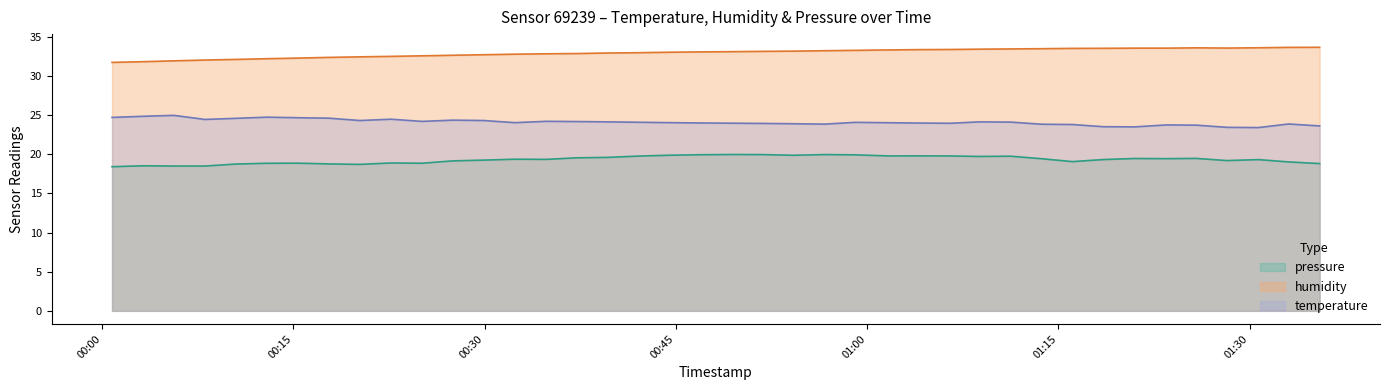

What is the difference between the highest and lowest values at 2023-06-04T01:06:31?

13.6